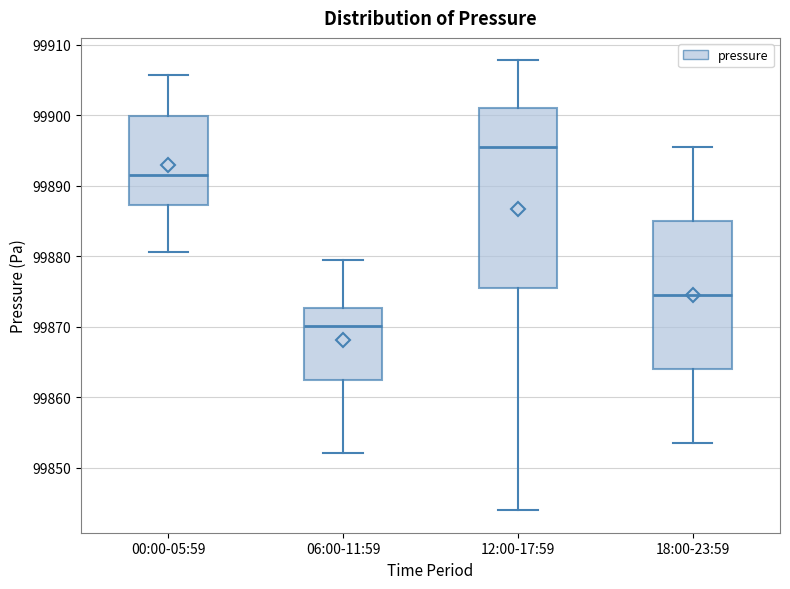

Which box's median line is the lowest?

06:00-11:59